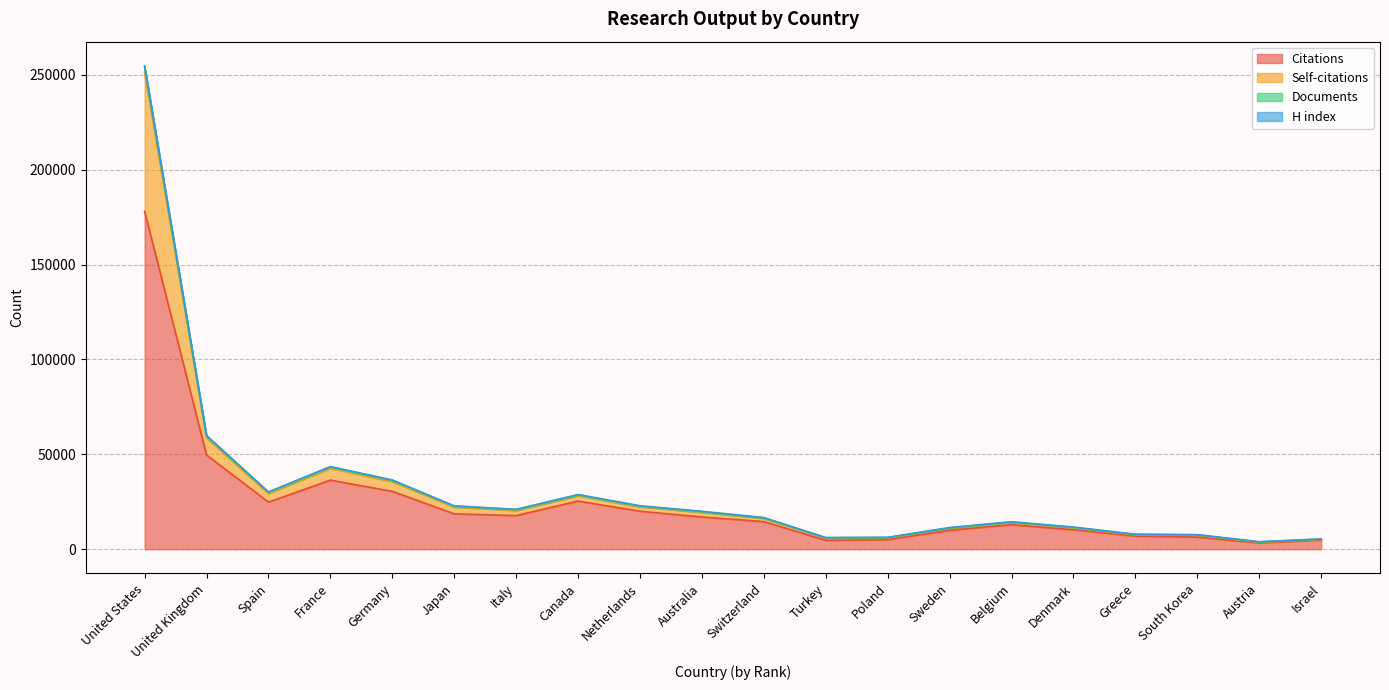

At which category is the sum across all series the highest?

United States